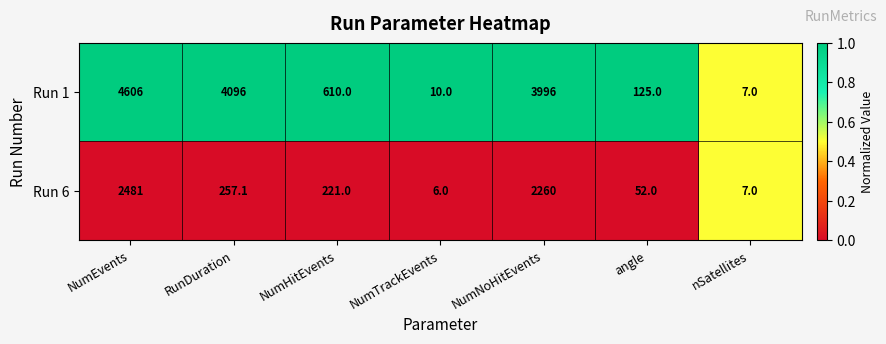

Reading left to right, list all the values displayed in this chart.

Run 1: NumEvents=4606.0	RunDuration=4096.0	NumHitEvents=610.0	NumTrackEvents=10.0	NumNoHitEvents=3996.0	angle=125.0	nSatellites=7.0
Run 6: NumEvents=2481.0	RunDuration=257.1	NumHitEvents=221.0	NumTrackEvents=6.0	NumNoHitEvents=2260.0	angle=52.0	nSatellites=7.0